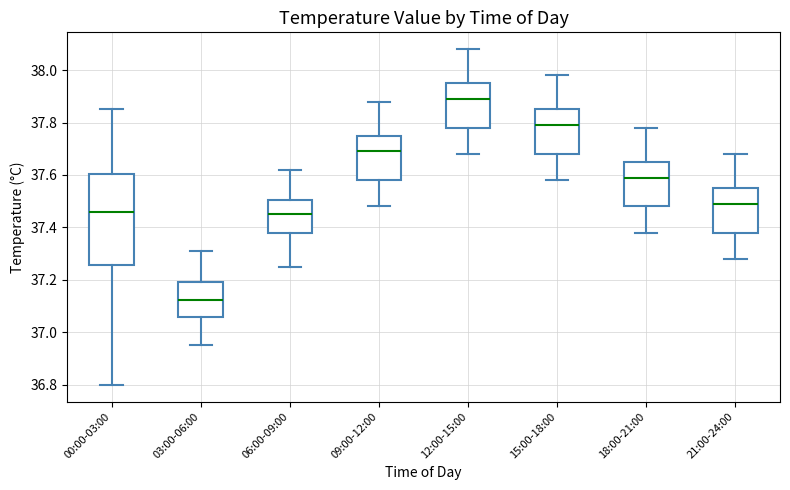

Reading left to right, read every box against the y-axis: the position of its median line, the range the box covers, and the ends of its whiskers. The values are not printed on the chart, so give them approximately, as read against the axis.

00:00-03:00: median 37.46, box 37.26 to 37.60, whiskers 36.80 to 37.86
03:00-06:00: median 37.12, box 37.06 to 37.20, whiskers 36.96 to 37.32
06:00-09:00: median 37.46, box 37.38 to 37.50, whiskers 37.26 to 37.62
09:00-12:00: median 37.70, box 37.58 to 37.76, whiskers 37.48 to 37.88
12:00-15:00: median 37.90, box 37.78 to 37.96, whiskers 37.68 to 38.08
15:00-18:00: median 37.80, box 37.68 to 37.86, whiskers 37.58 to 37.98
18:00-21:00: median 37.60, box 37.48 to 37.66, whiskers 37.38 to 37.78
21:00-24:00: median 37.50, box 37.38 to 37.56, whiskers 37.28 to 37.68